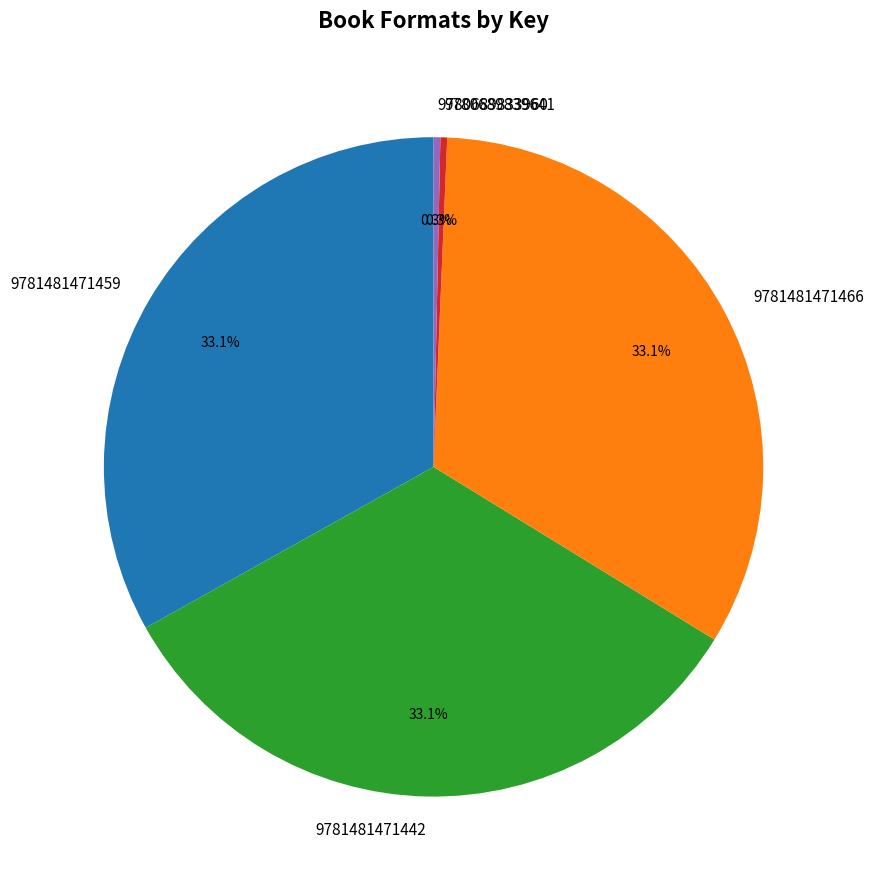

True or false: 9780689839641 accounts for 12% of the total.

False